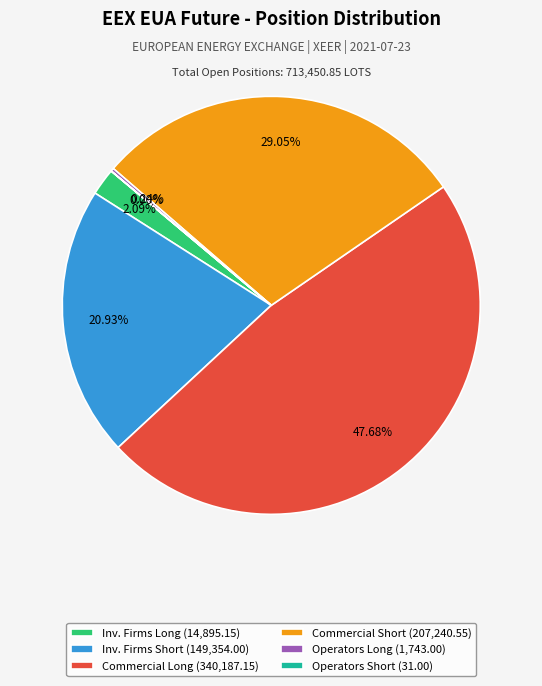

Do Inv. Firms Short (149,354.00) and Commercial Long (340,187.15) together represent more than half of the pie?

Yes